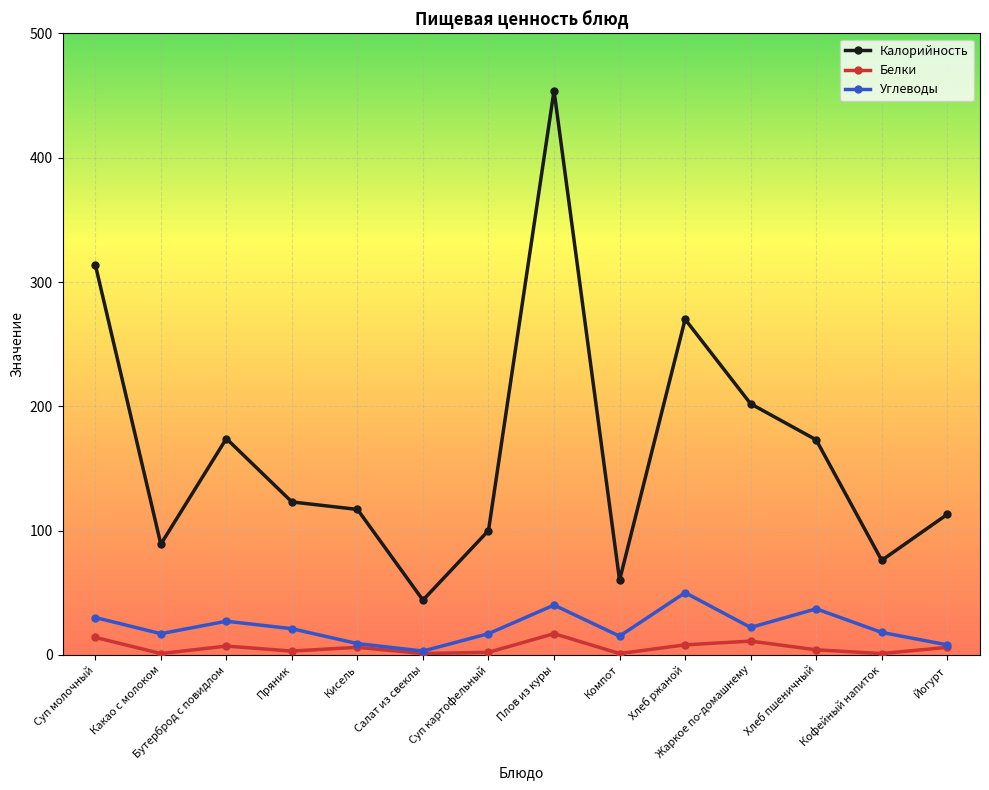

What are all the series names shown in the legend?

Калорийность, Белки, Углеводы